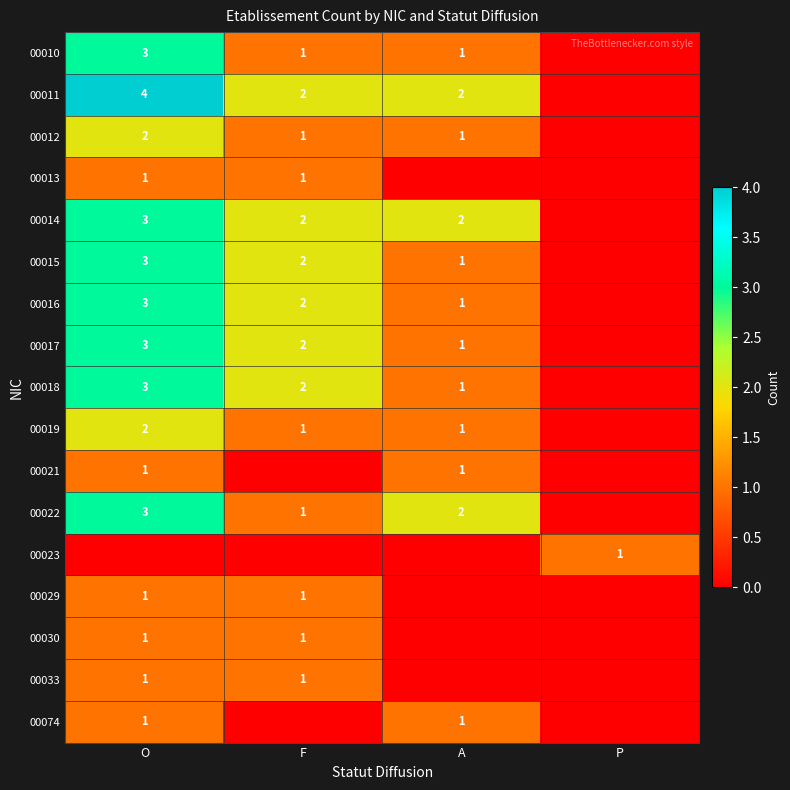

How many distinct data groups are displayed?

17